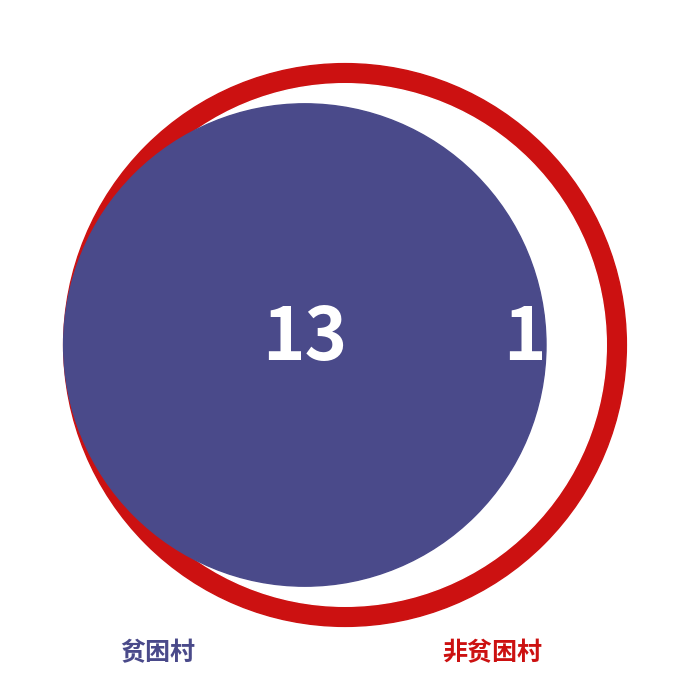

Combined, what portion of the pie is 否 and 是?

100.0%